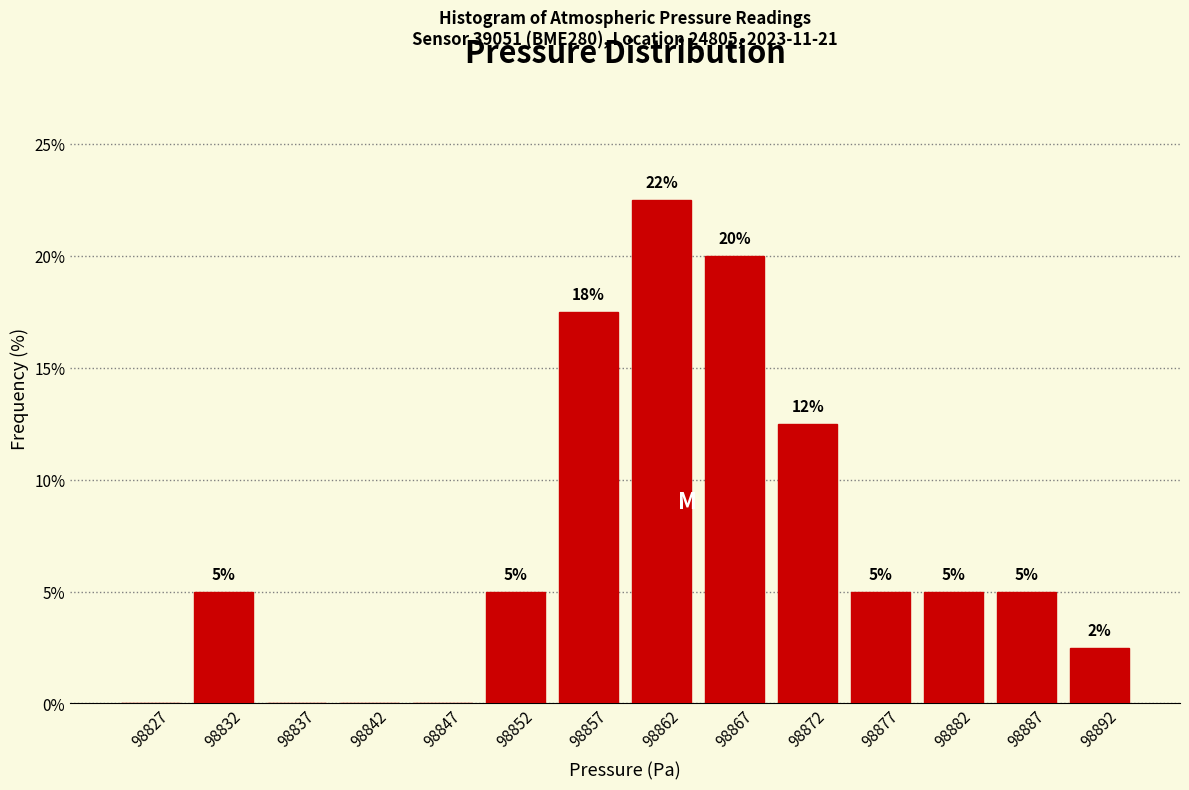

Over which range of the x-axis is the bar tallest?

98860 to 98865